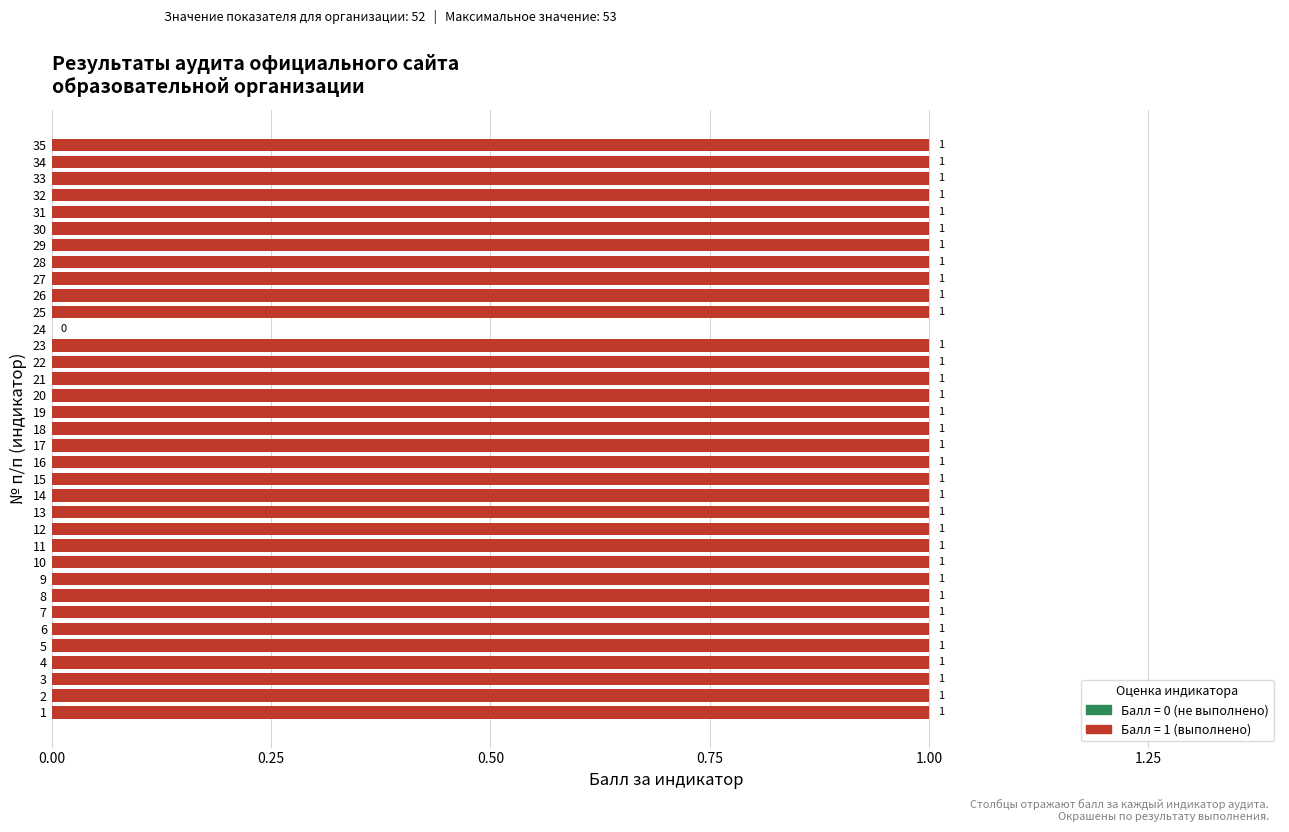

Reading bottom to top, list all the values displayed in this chart.

1=1	2=1	3=1	4=1	5=1	6=1	7=1	8=1	9=1	10=1	11=1	12=1	13=1	14=1	15=1	16=1	17=1	18=1	19=1	20=1	21=1	22=1	23=1	24=0	25=1	26=1	27=1	28=1	29=1	30=1	31=1	32=1	33=1	34=1	35=1